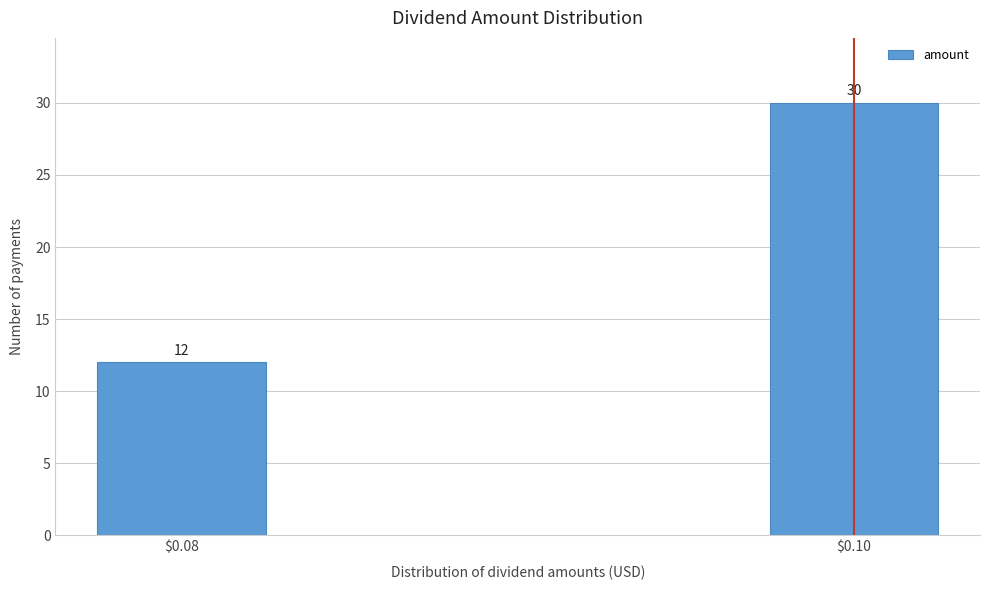

Reading left to right, list all the values displayed in this chart.

12	30